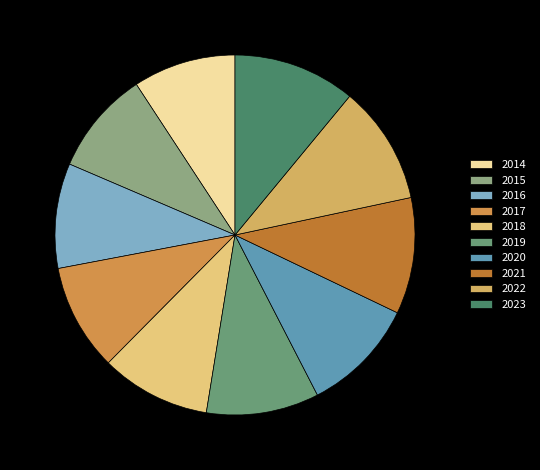

Which has a higher value, 2020 or 2015?

2020